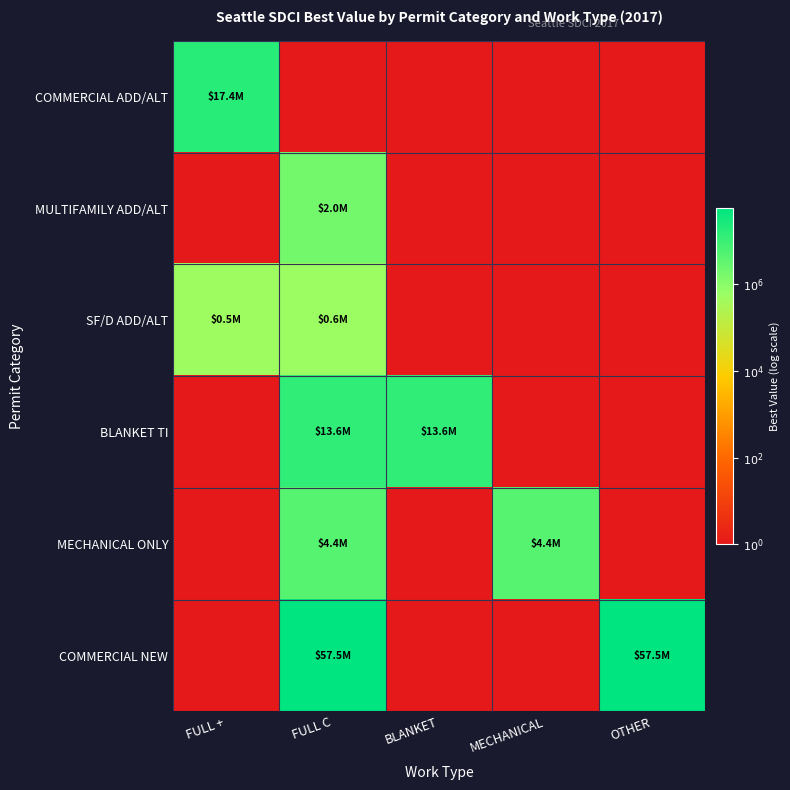

Which label corresponds to the largest value in the chart?

FULL C